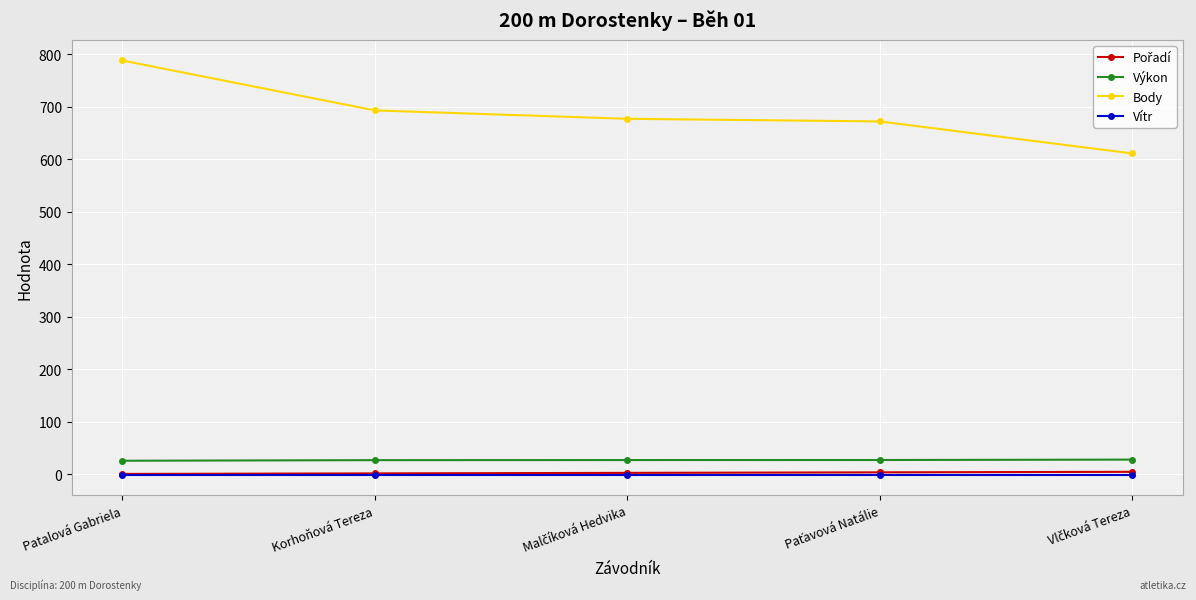

Which series has the largest total across all categories?

Body